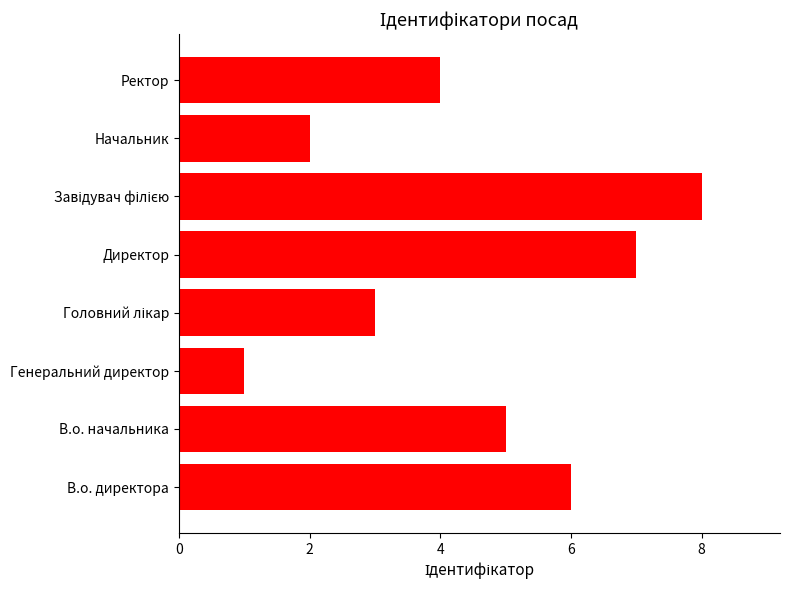

What is the ratio of the value at Генеральний директор to the value at Начальник?

0.5